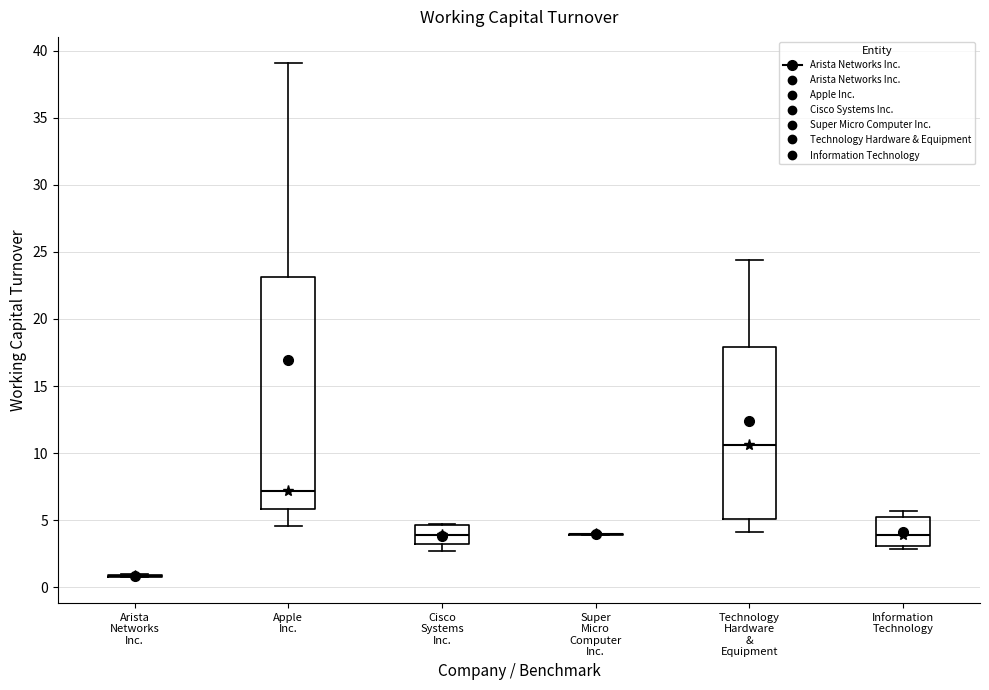

Reading left to right, read every box against the y-axis: the position of its median line, the range the box covers, and the ends of its whiskers. The values are not printed on the chart, so give them approximately, as read against the axis.

Arista Networks Inc.: box collapsed to a line at 1.0, whiskers 1.0 to 1.0
Apple Inc.: median 7.0, box 6.0 to 23.0, whiskers 4.5 to 39.0
Cisco Systems Inc.: median 4.0, box 3.0 to 4.5, whiskers 2.5 to 4.5
Super Micro Computer Inc.: box collapsed to a line at 4.0, whiskers 4.0 to 4.0
Technology Hardware & Equipment: median 10.5, box 5.0 to 18.0, whiskers 4.0 to 24.5
Information Technology: median 4.0, box 3.0 to 5.0, whiskers 3.0 (just below the box's lower edge) to 5.5